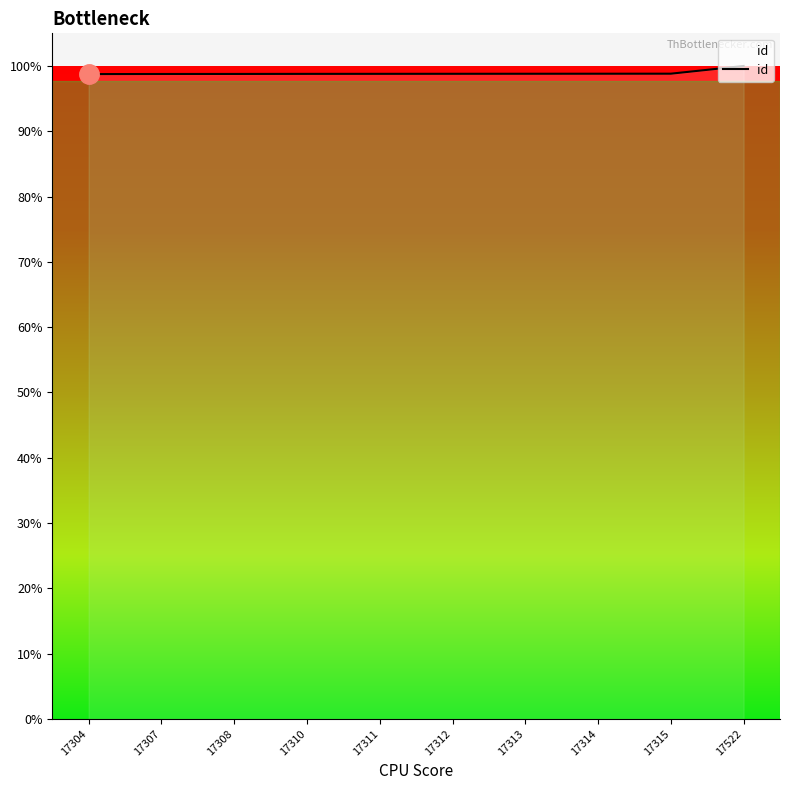

Rank the categories by value from highest to lowest.

17522, 17315, 17314, 17313, 17312, 17311, 17310, 17308, 17307, 17304